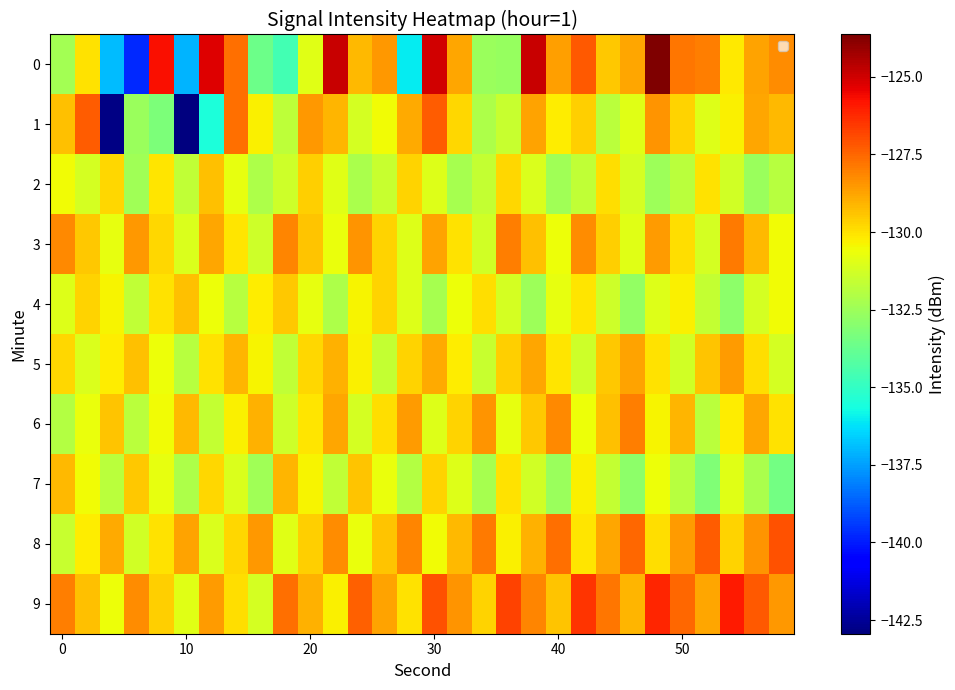

Count the number of data series in this chart.

10